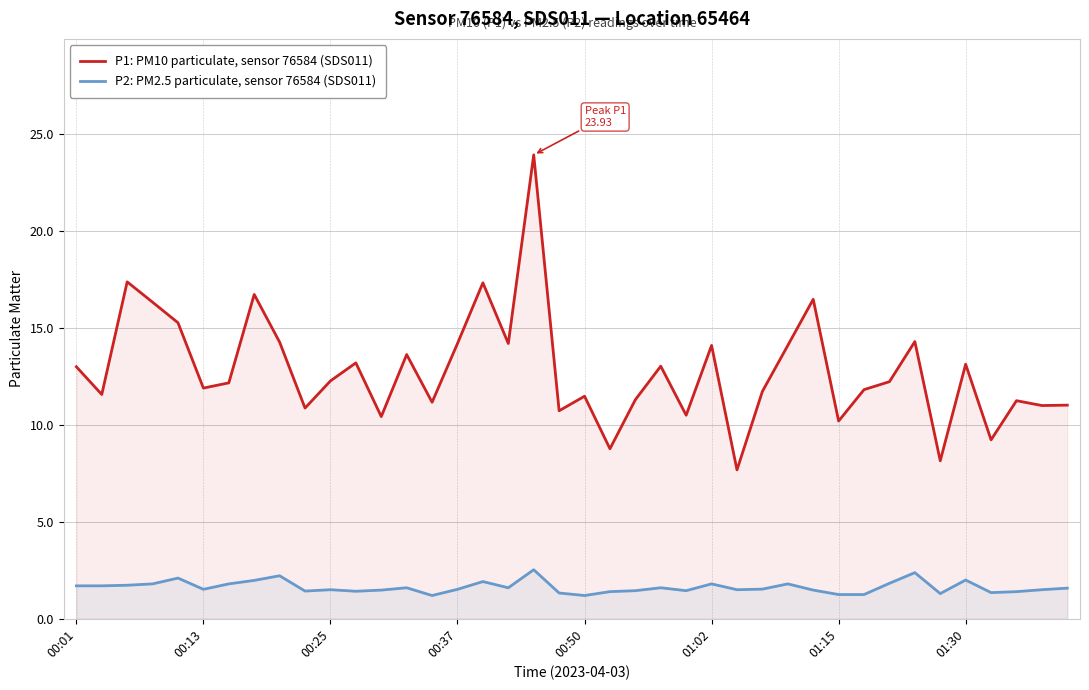

True or false: P1: PM10 particulate, sensor 76584 (SDS011) and P2: PM2.5 particulate, sensor 76584 (SDS011) cross at least once.

False